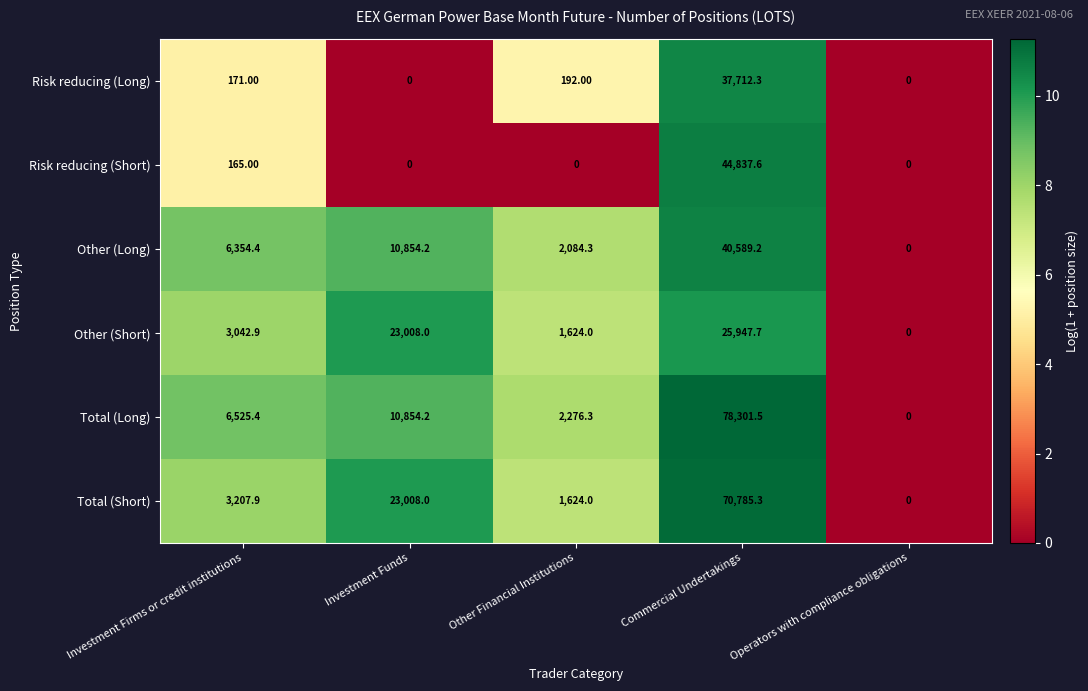

Which series has the widest spread of values?

Total (Long)